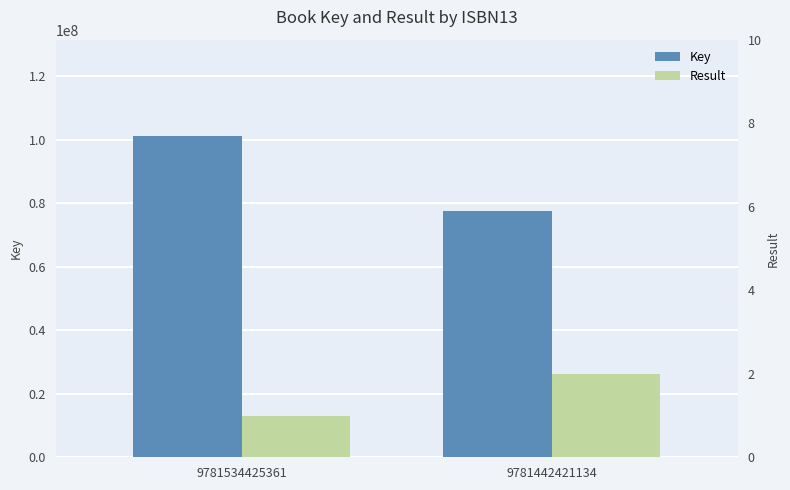

How many data points in Key are less than 101162742?

1